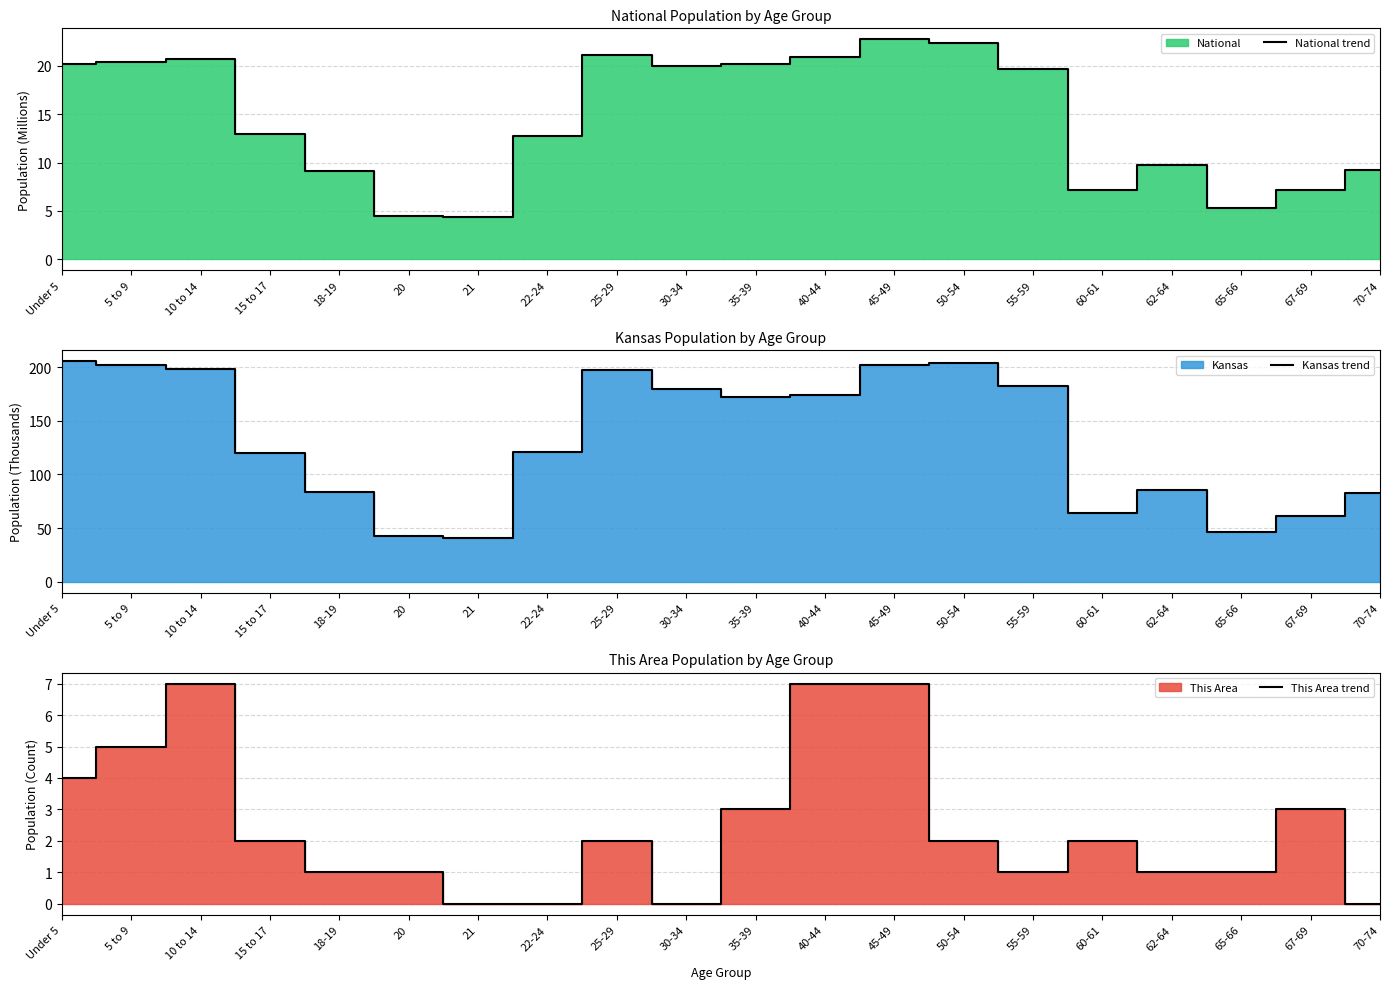

At which category is the sum across all series the highest?

45-49